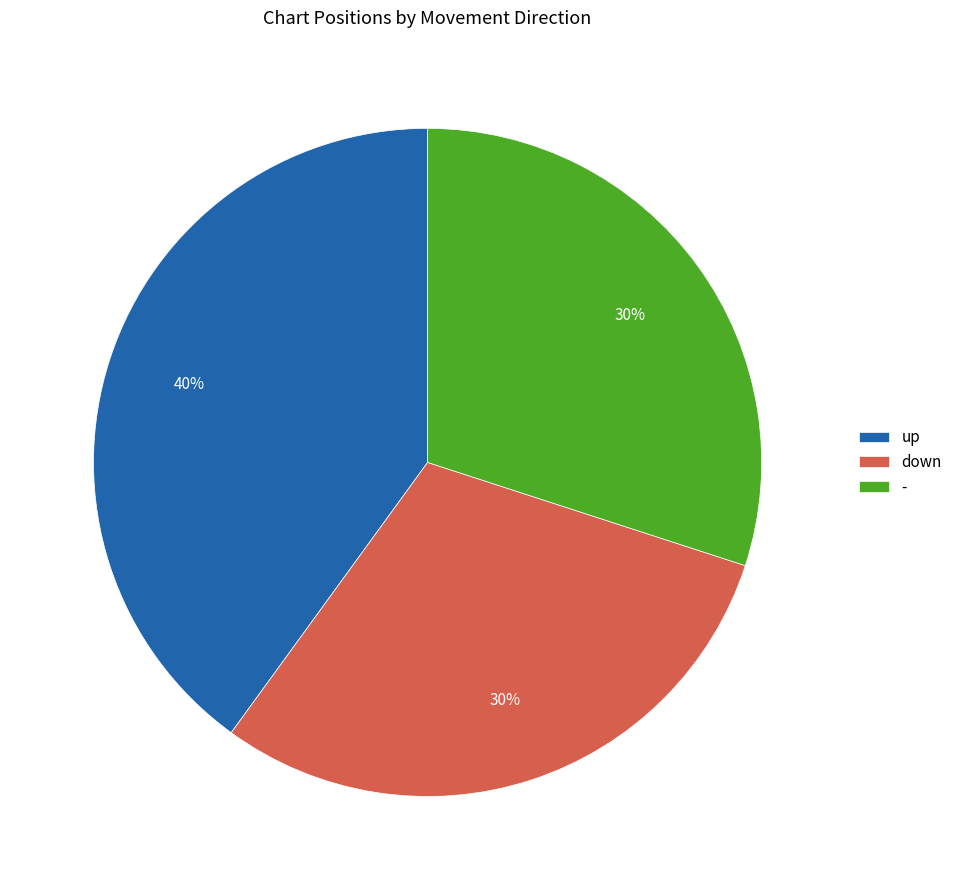

To the nearest percent, what is the difference between the largest and smallest slice percentages?

10%